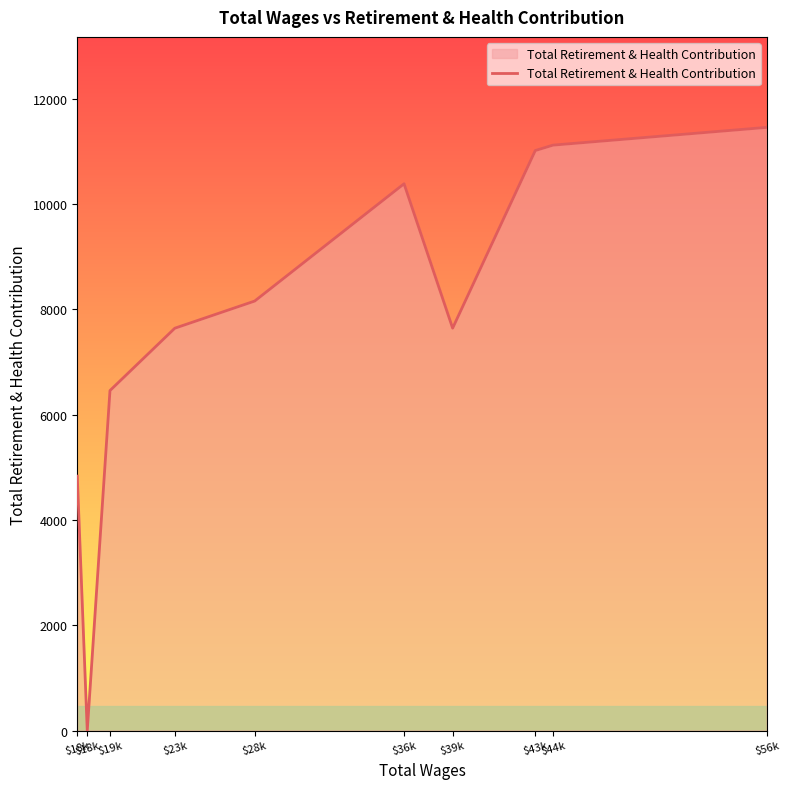

Does the chart have visible grid lines?

No